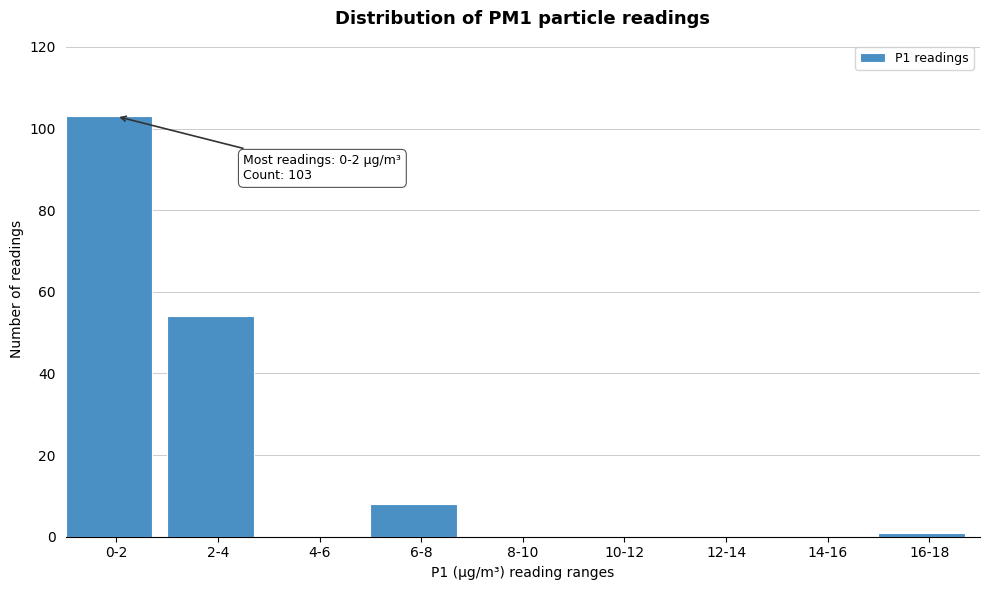

Reading left to right, what are all the values shown in this chart?

0-2=103	2-4=54	4-6=0	6-8=8	8-10=0	10-12=0	12-14=0	14-16=0	16-18=1